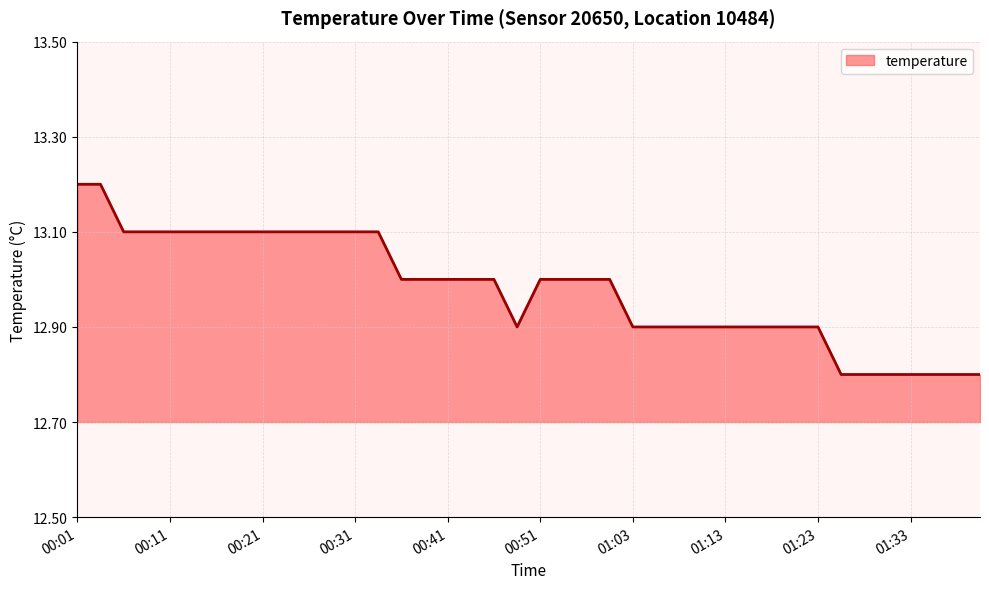

What is the greatest value displayed?

13.2